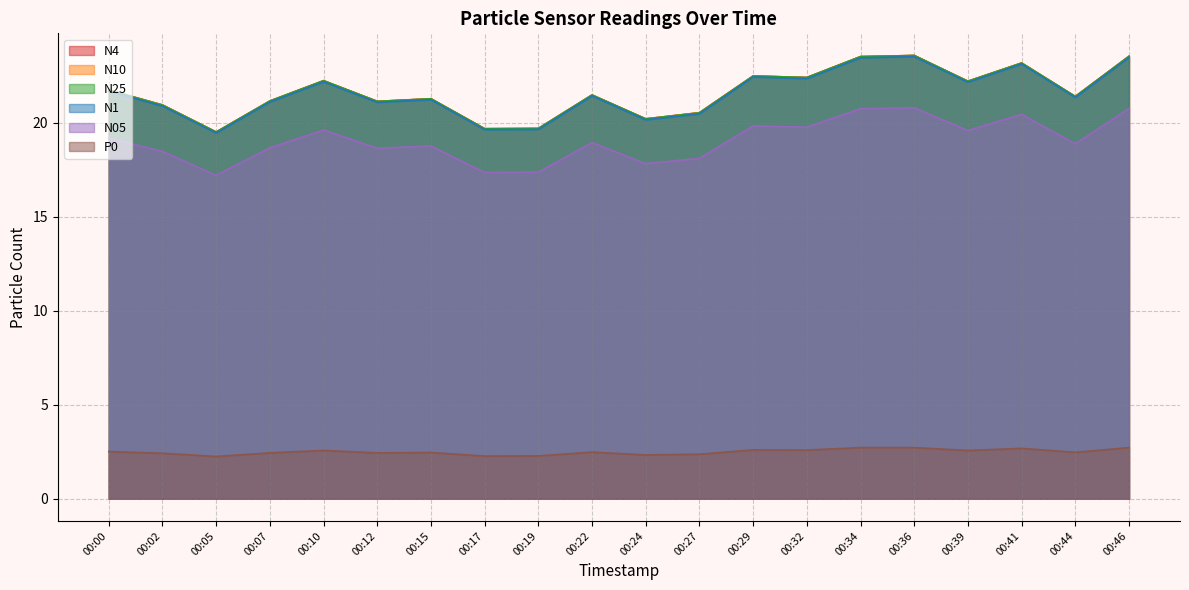

What is the total value across all series at 00:17?

98.3